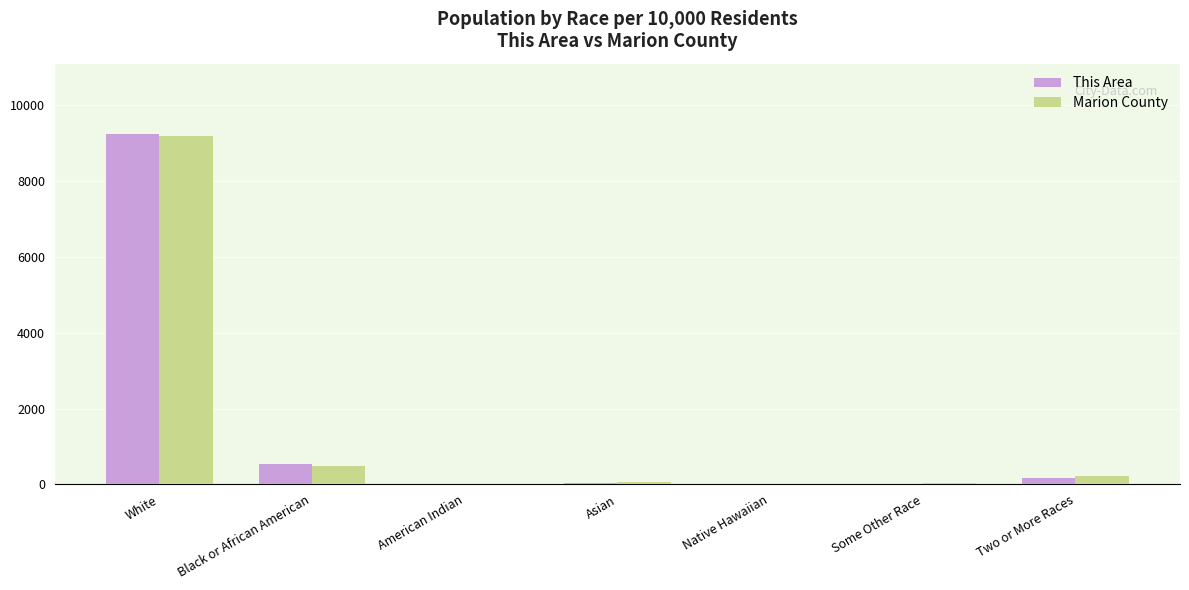

True or false: Marion County has a value of 492.3 at Black or African American.

True